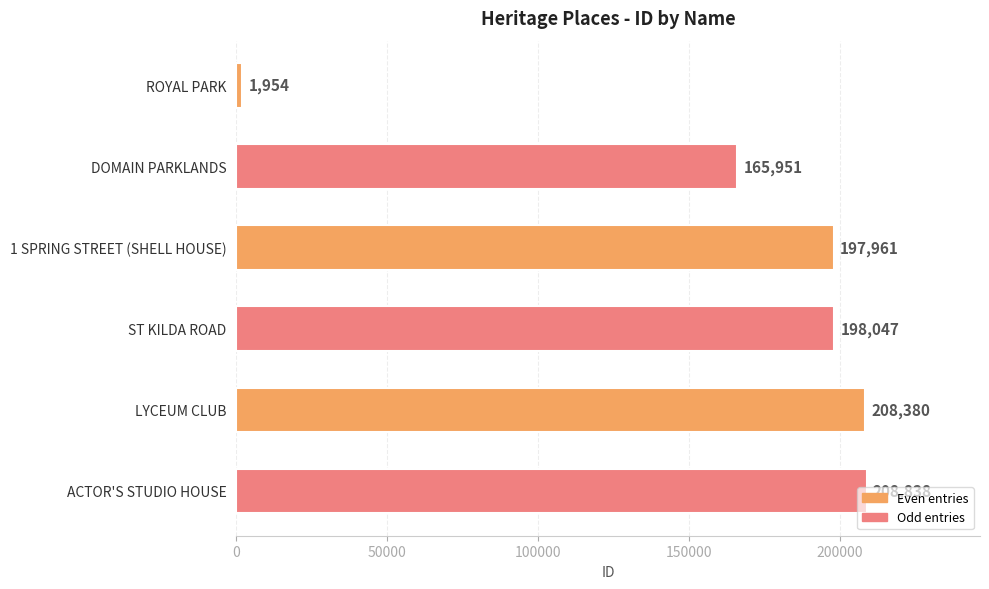

What is the sum of all values?

981131